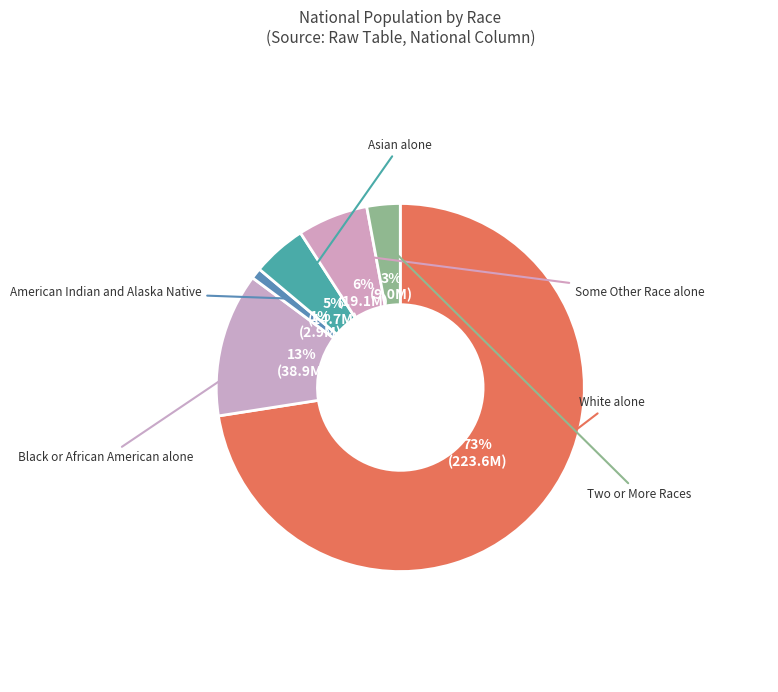

The Black or African American alone slice represents 13% of the pie. True or false?

True